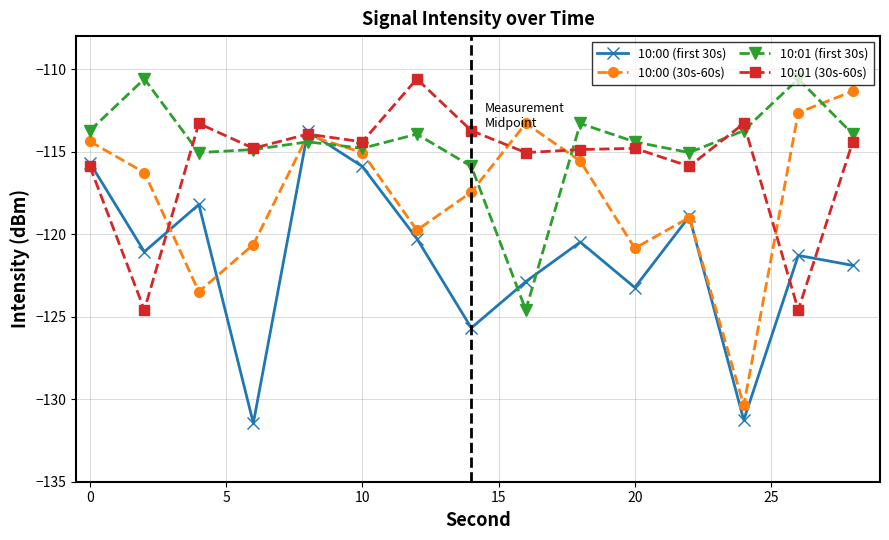

How many lines are shown in the chart?

4